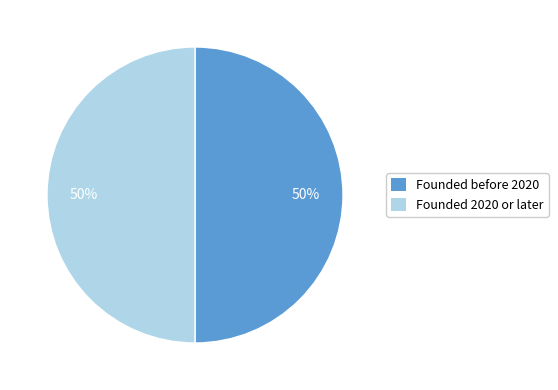

Combined, do Founded 2020 or later and Founded before 2020 account for over 50%?

Yes